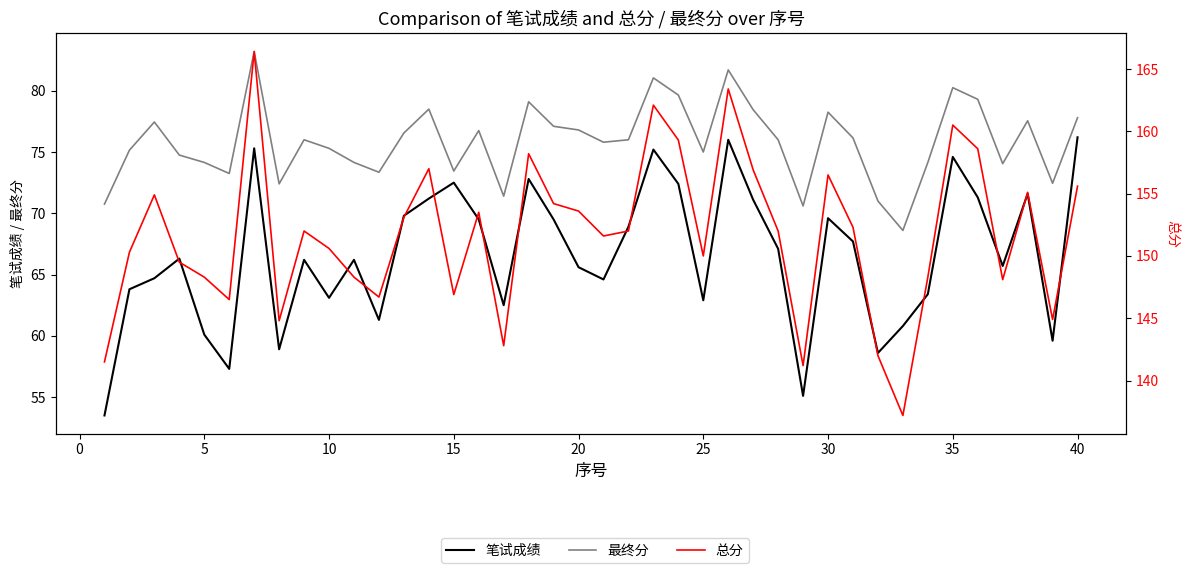

Does the chart have visible grid lines?

No